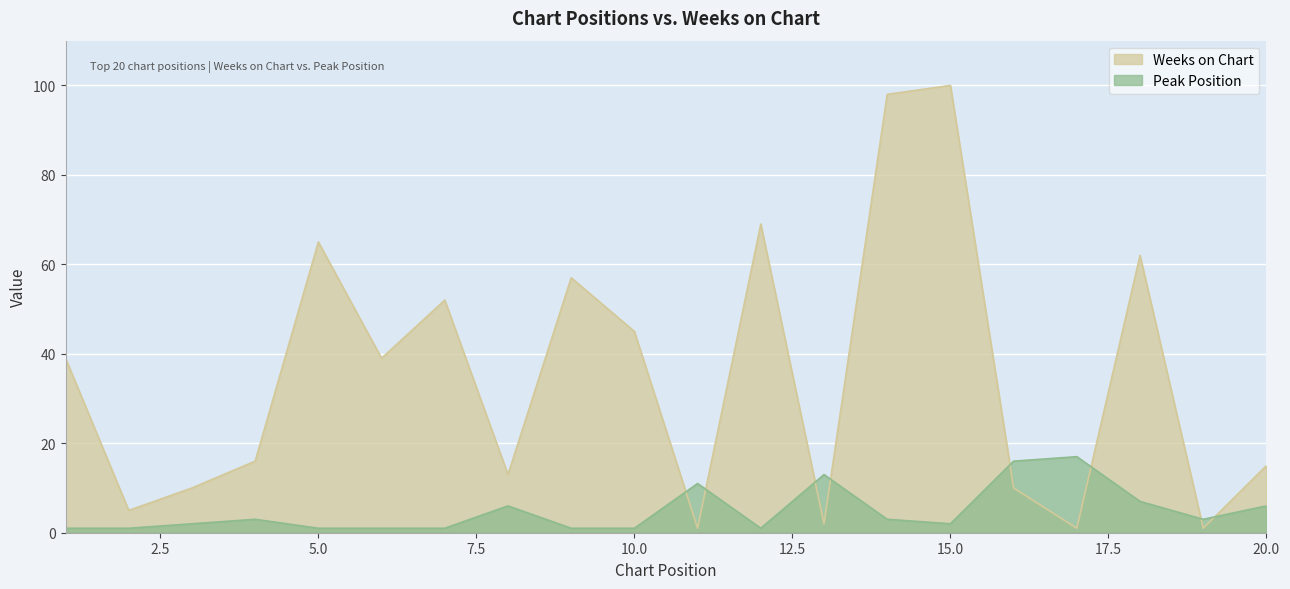

What is the lowest value of the Weeks on Chart series?

1